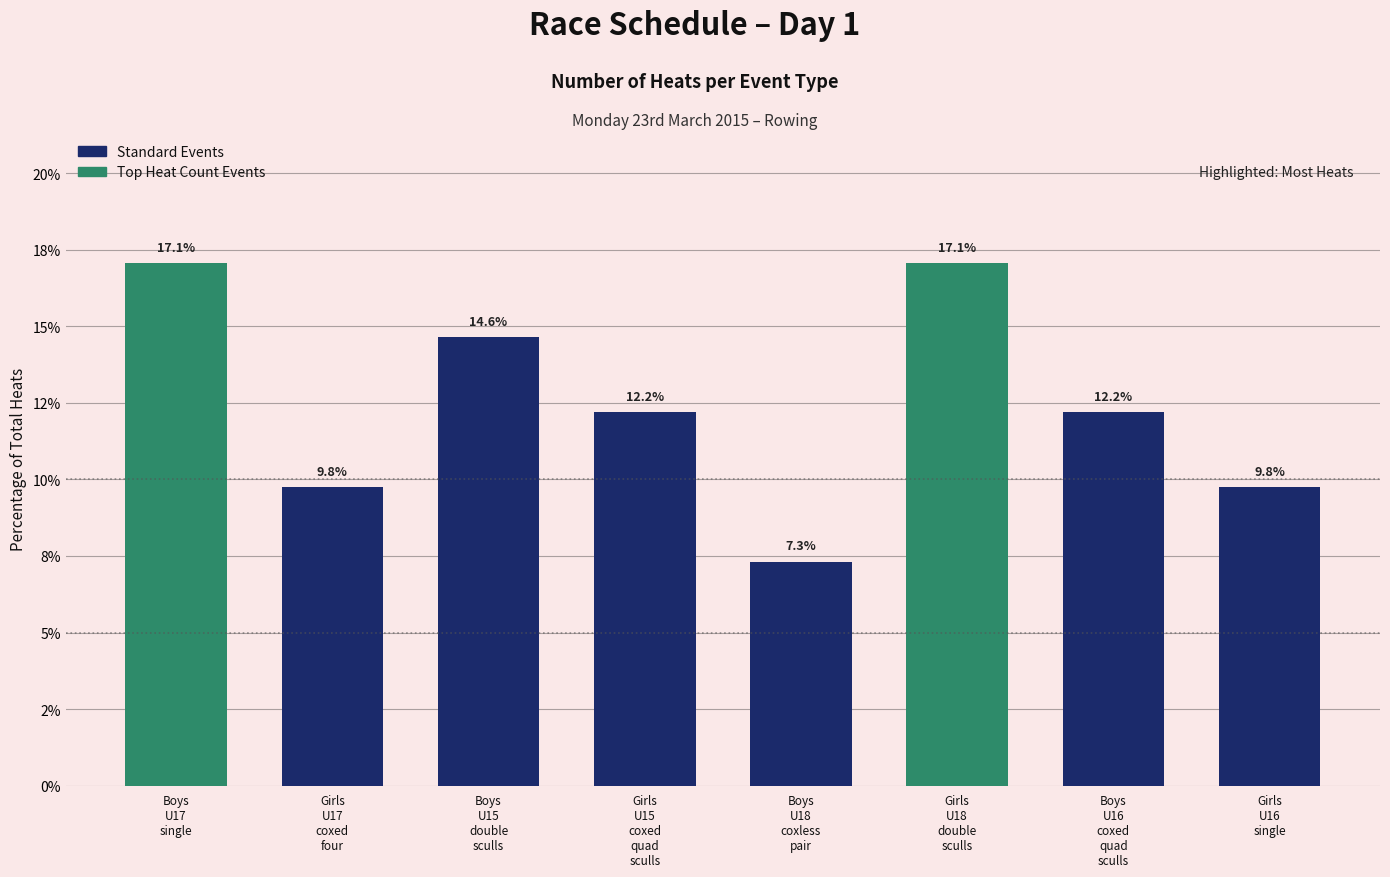

Are the bars horizontal?

No